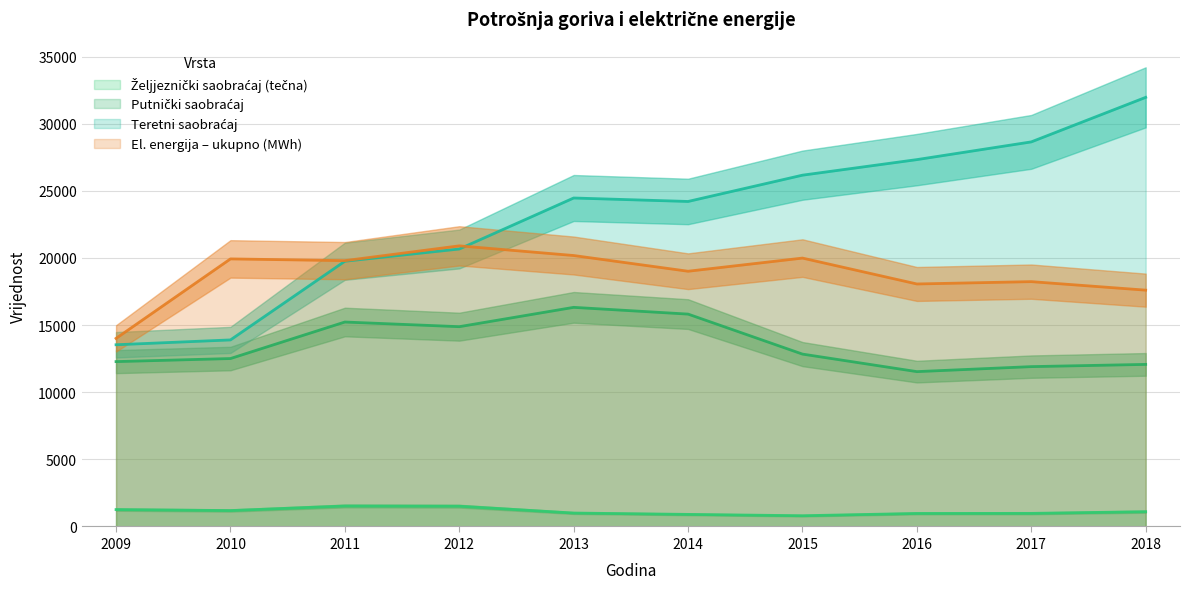

Which has a higher value, 2009 or 2016?

2009